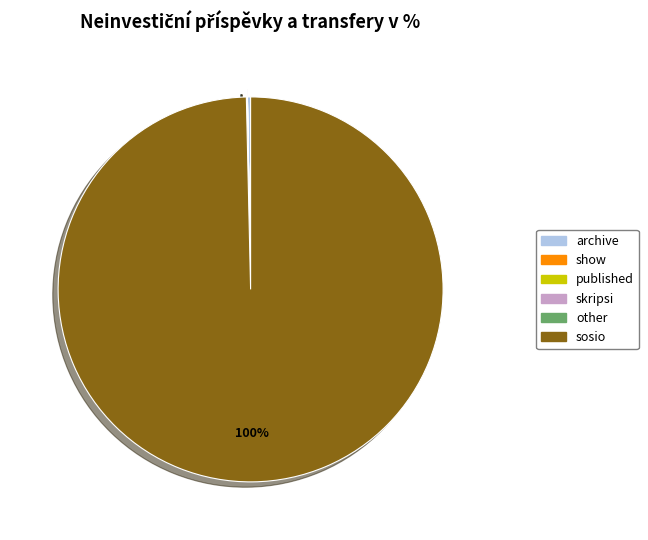

Does any single category account for the majority?

Yes